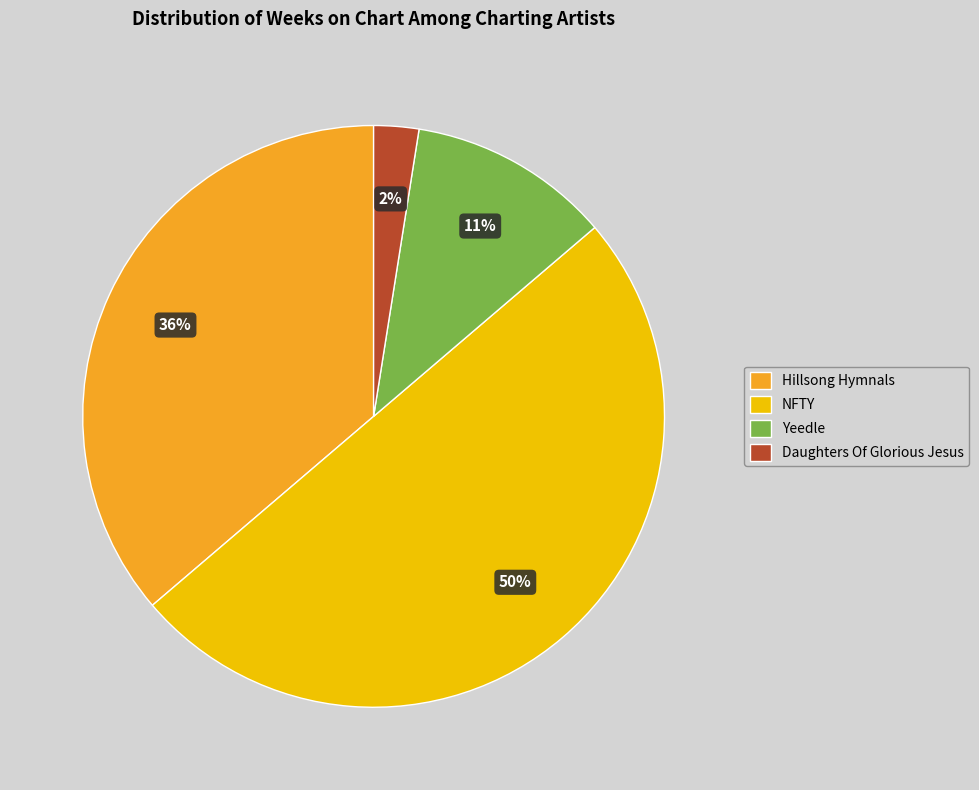

What percentage is the Yeedle slice, to the nearest percent?

11%